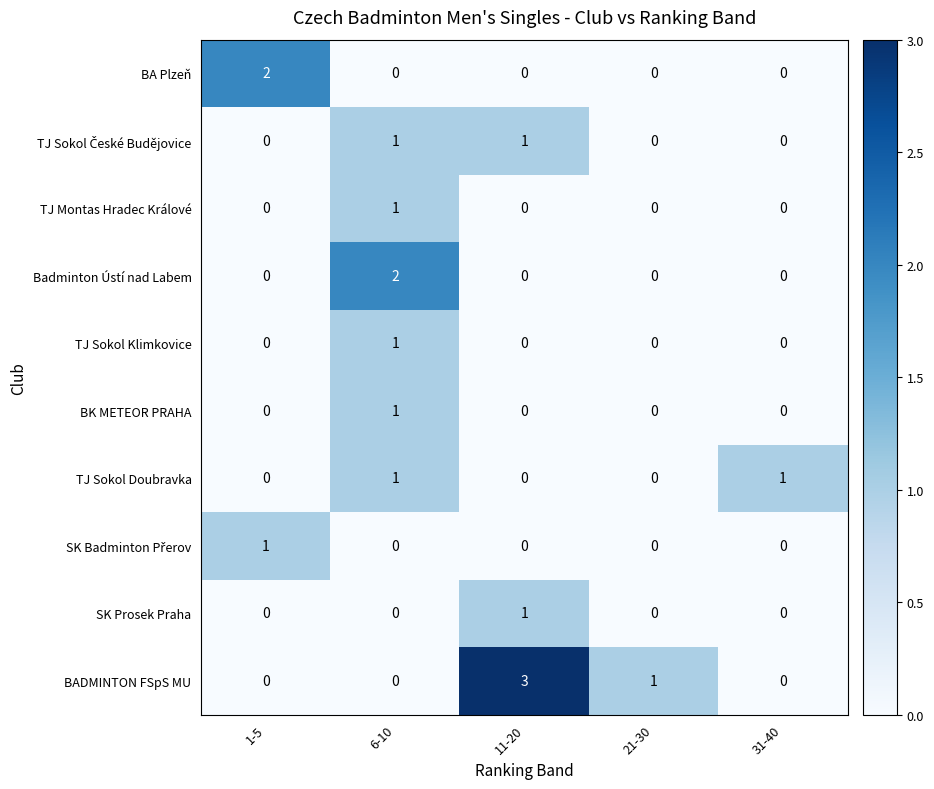

The value of TJ Montas Hradec Králové at 6-10 is 1. True or false?

True